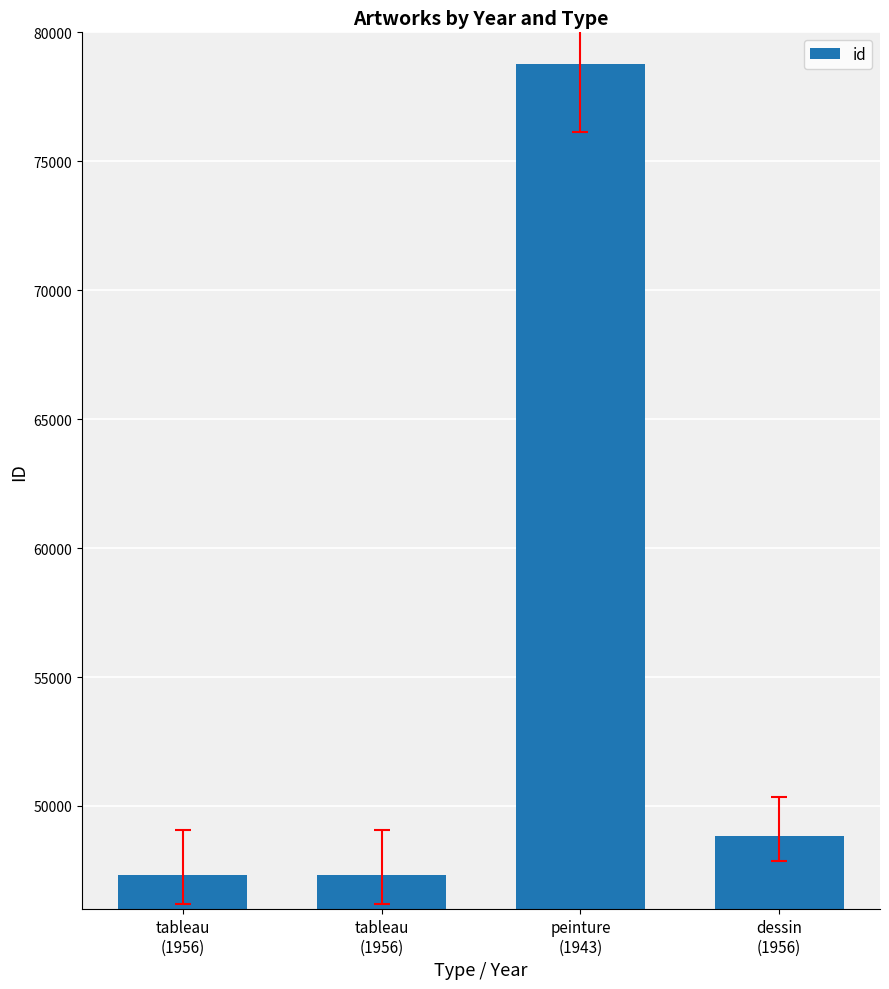

What is the approximate value at peinture
(1943), to the nearest 50?

78800